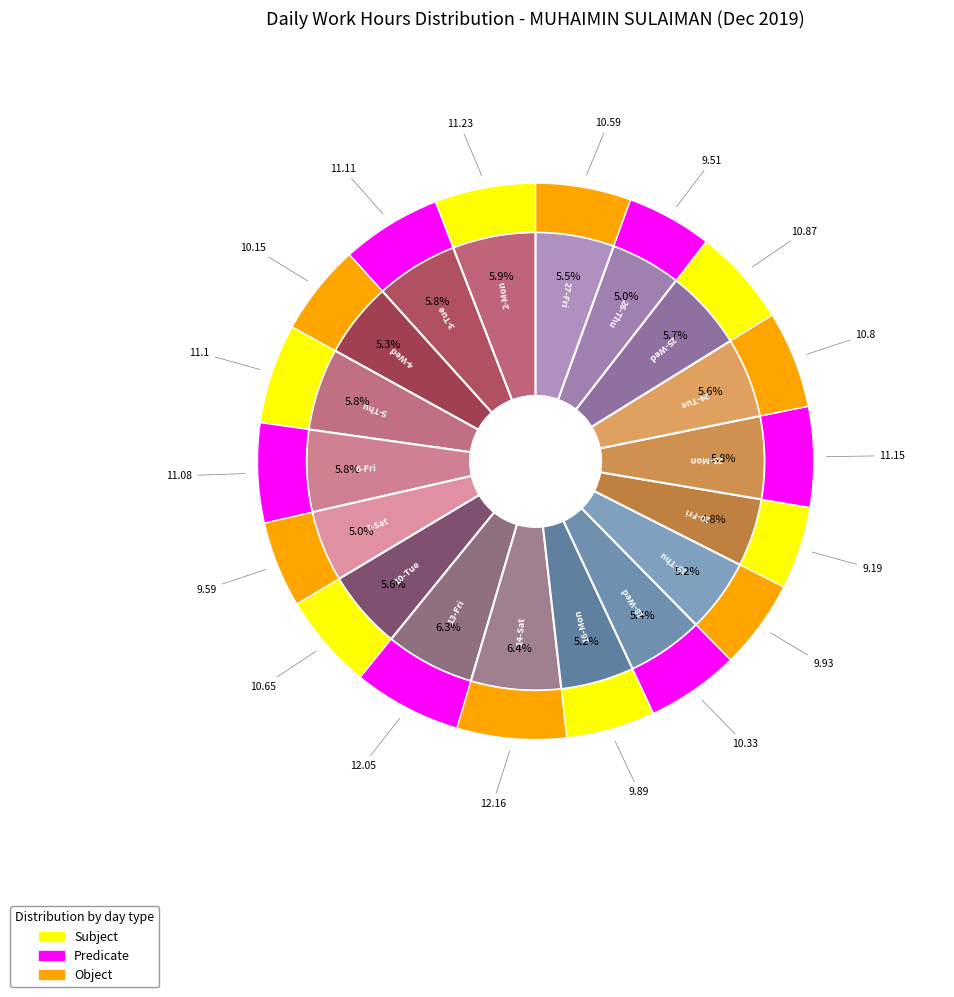

How many segments does this pie chart have?

18